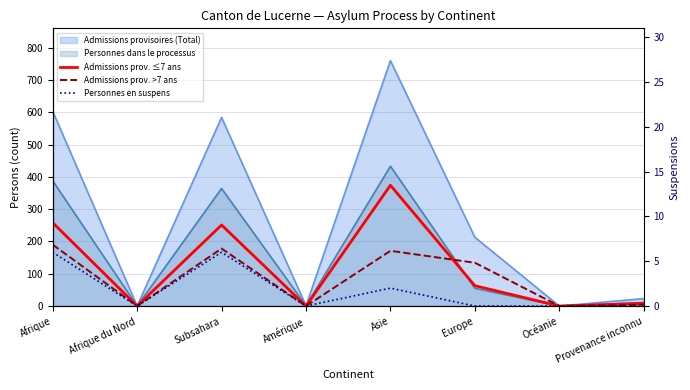

At which category is the sum across all series the highest?

Asie